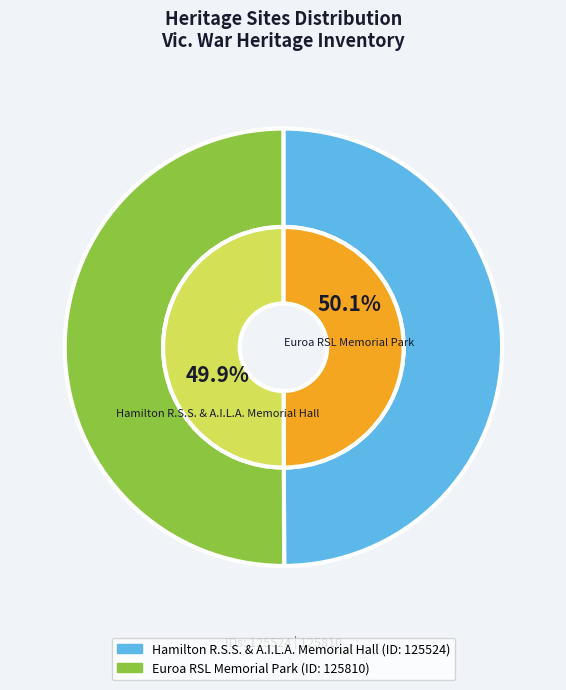

How many slices are in this pie chart?

2